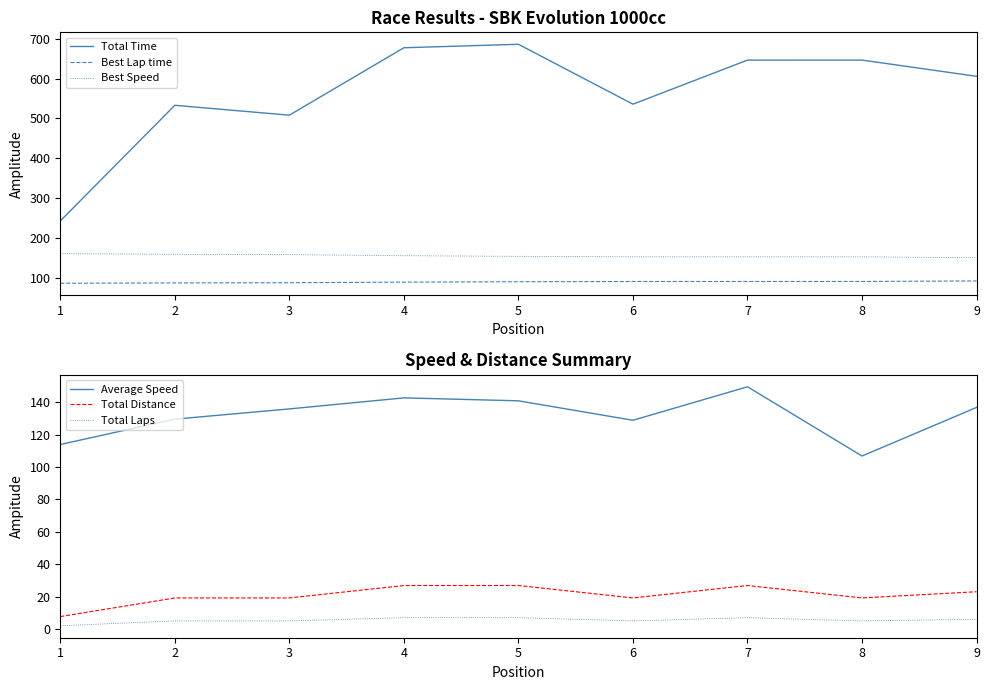

Between 2 and 4, which series saw the biggest shift?

Total Time